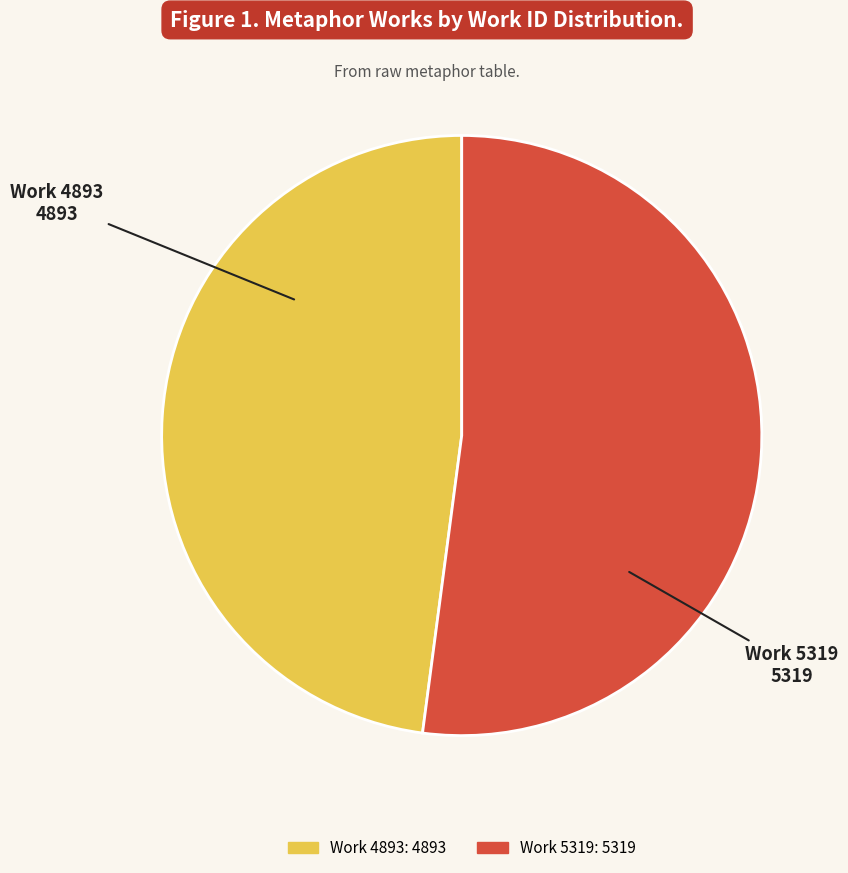

Do Work 4893 and Work 5319 together represent more than half of the pie?

Yes